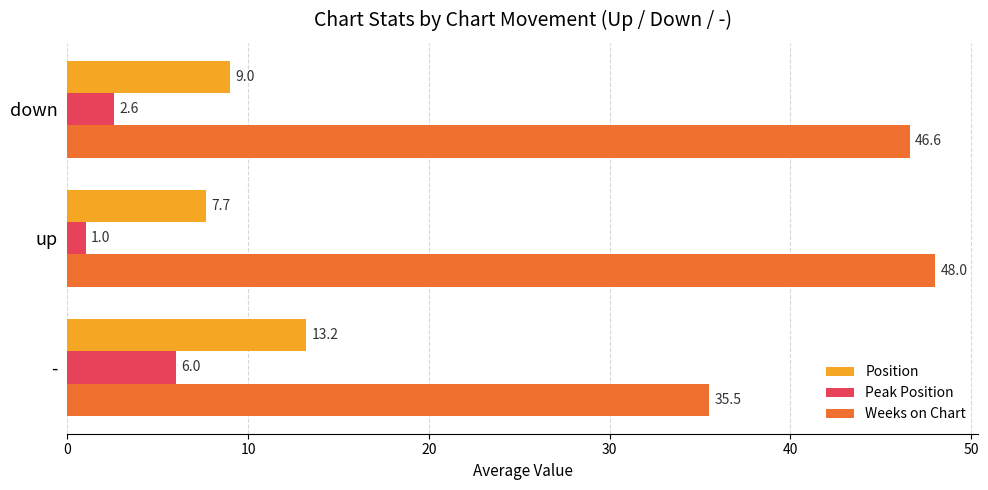

The Weeks on Chart series shows 23.1 at -. True or false?

False